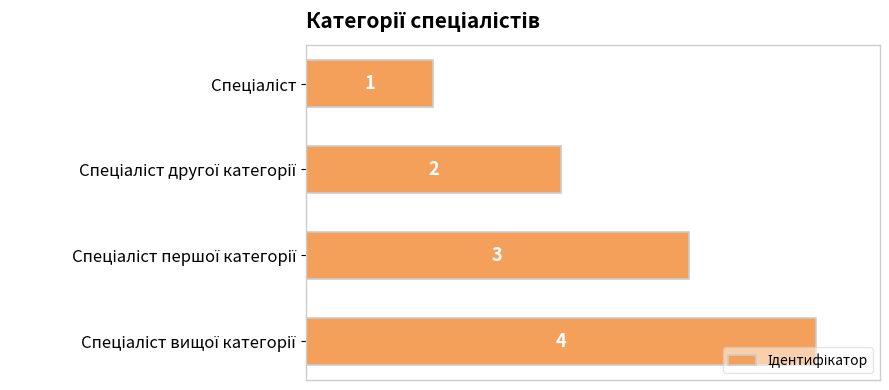

What is the maximum value shown in the chart?

4